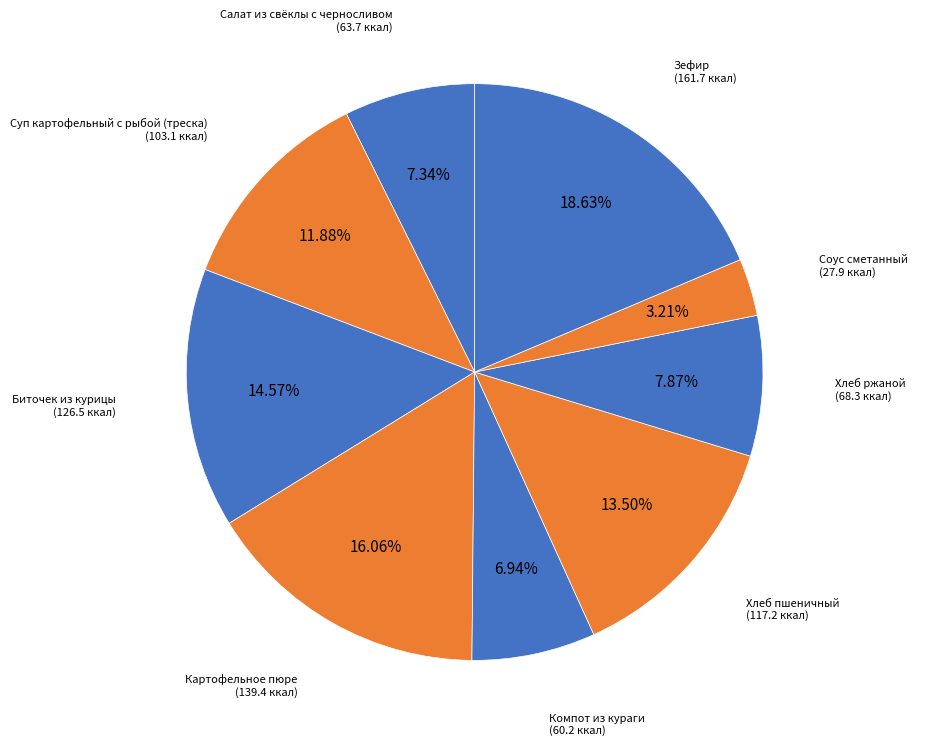

Approximately how many times larger is the value at Соус сметанный compared to Компот из кураги?

0.5